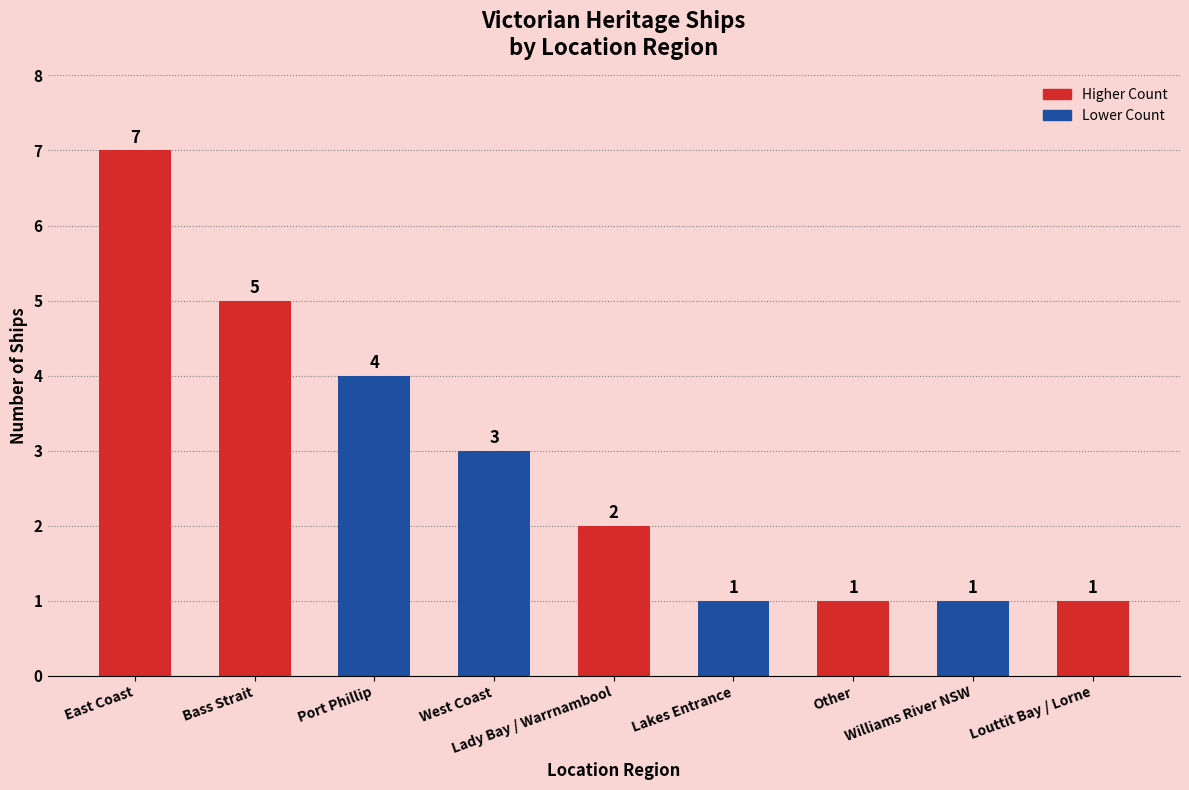

True or false: the data shows 2 at Other.

False